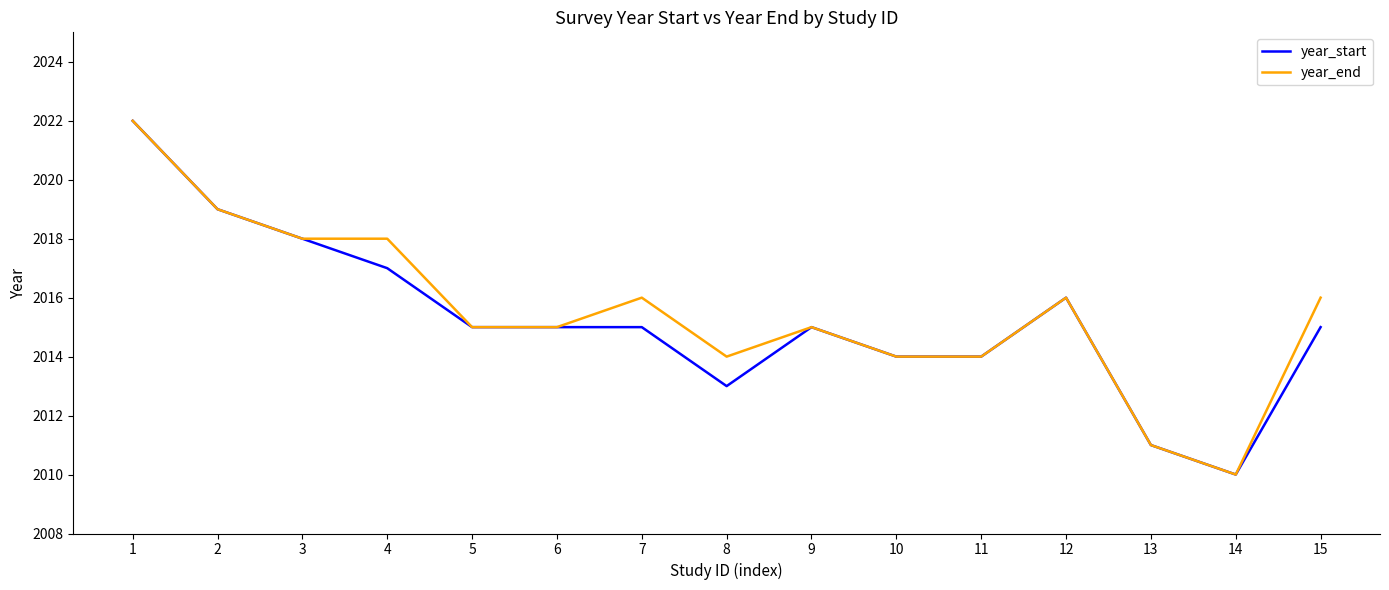

What is the difference between the maximum and minimum values in the year_end series?

12